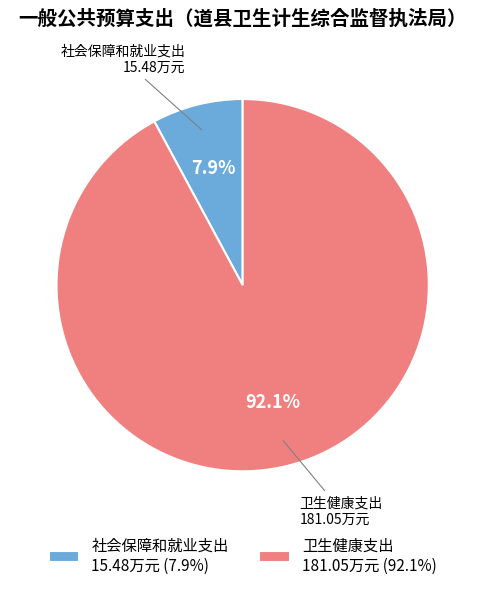

What is the total percentage of 卫生健康支出 and 社会保障和就业支出?

100.0%